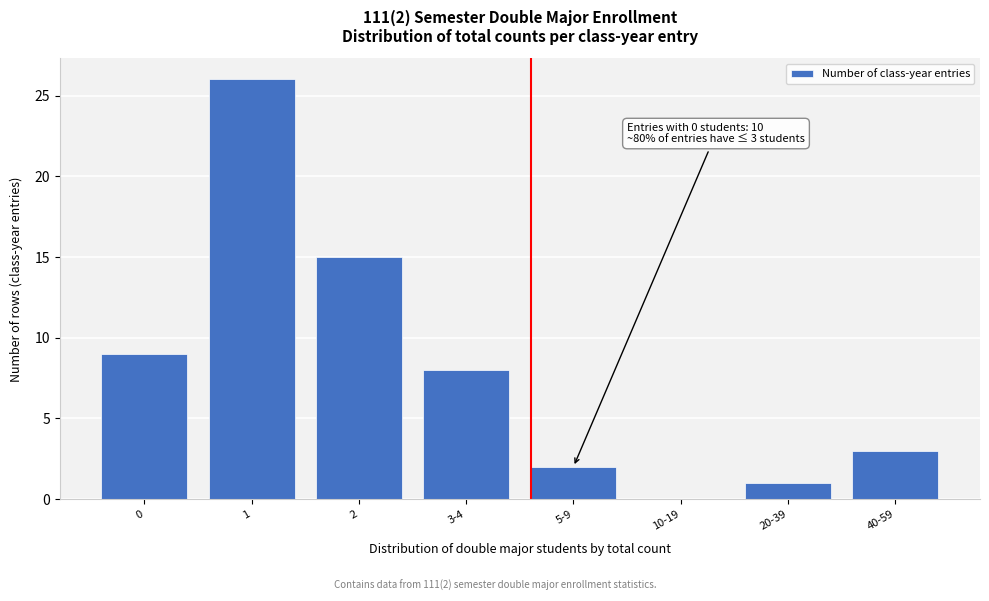

Reading right to left, extract all data points from this chart.

40-59=3	20-39=1	10-19=0	5-9=2	3-4=8	2=15	1=26	0=9